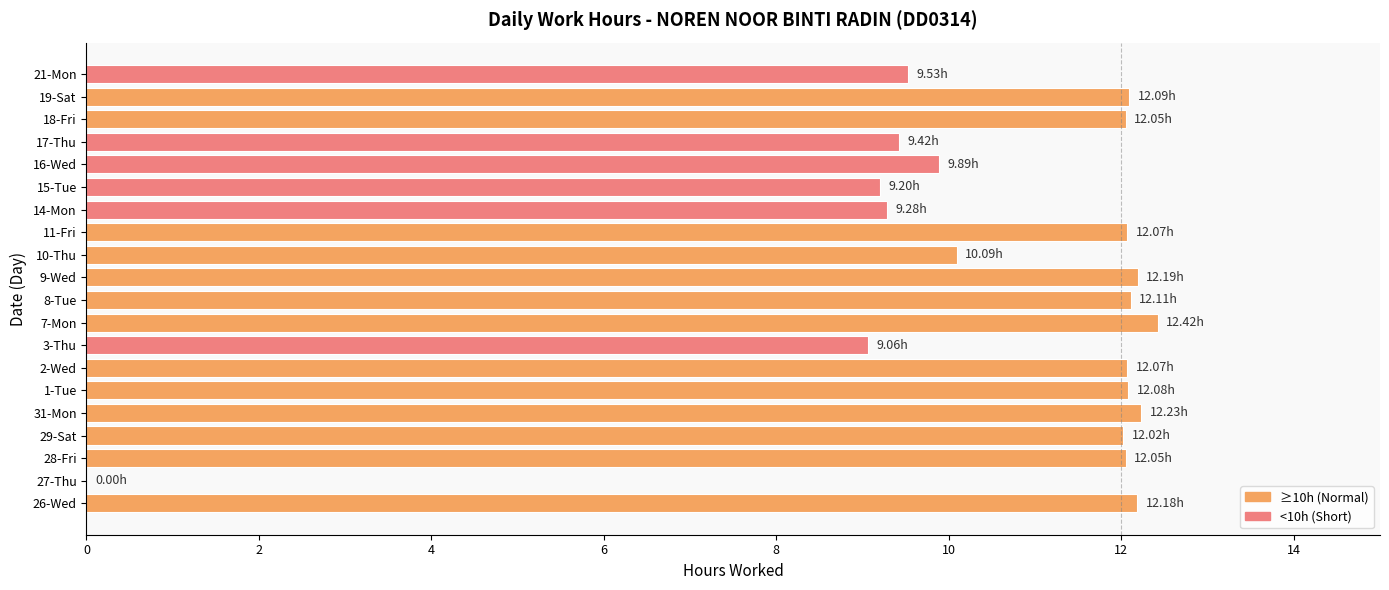

What is the sum of all values?

212.0